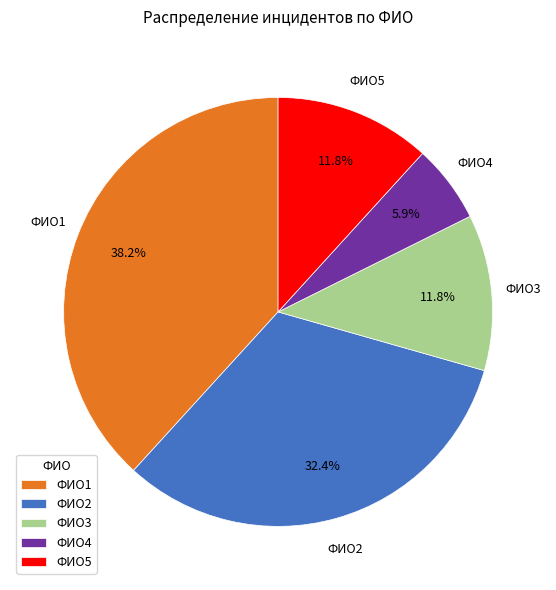

Is there any slice that represents more than half of the pie?

No